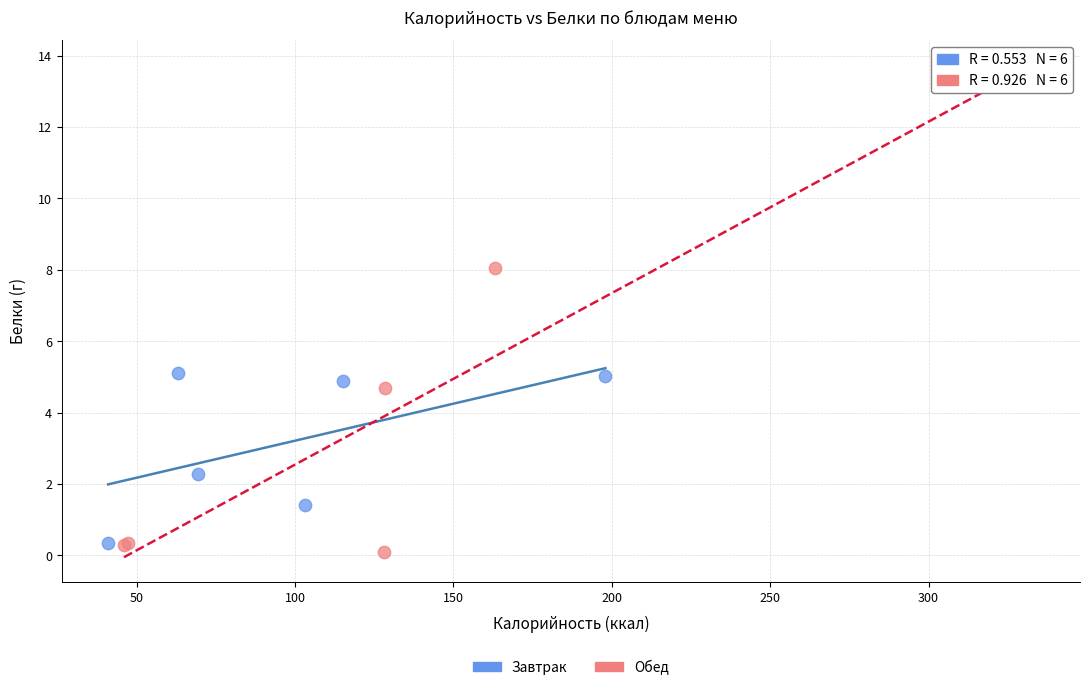

What are all the series names shown in the legend?

Завтрак, Обед